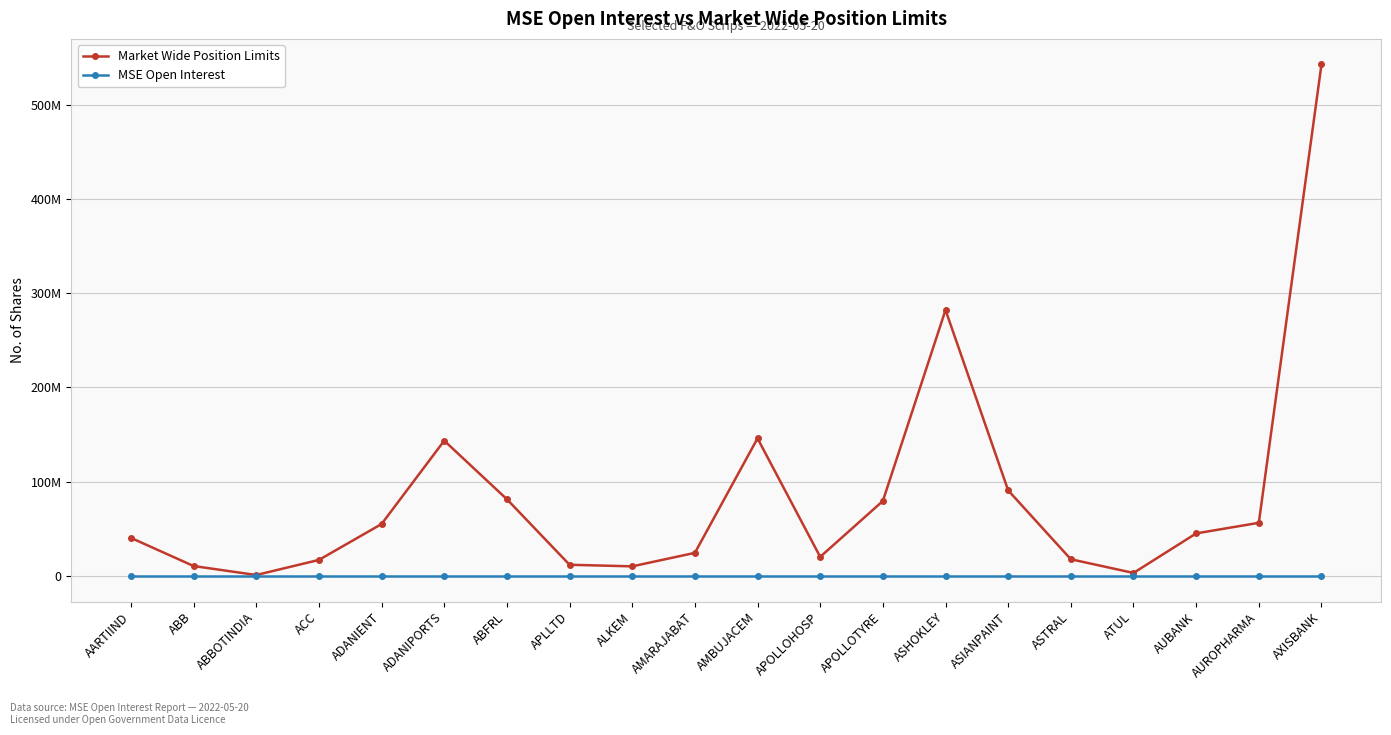

What position from the right is AUROPHARMA?

2